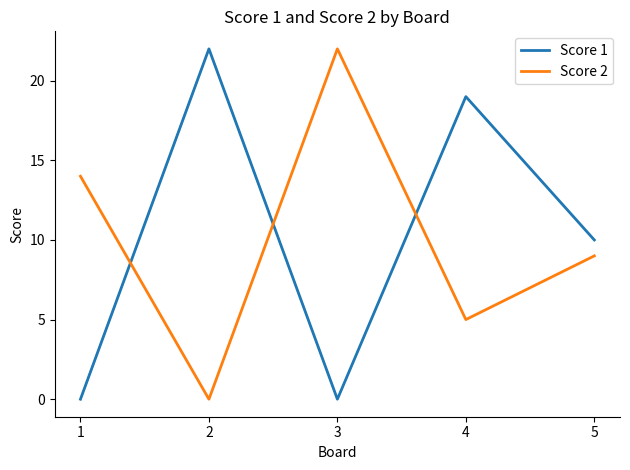

At how many categories does at least one series exceed 7?

5